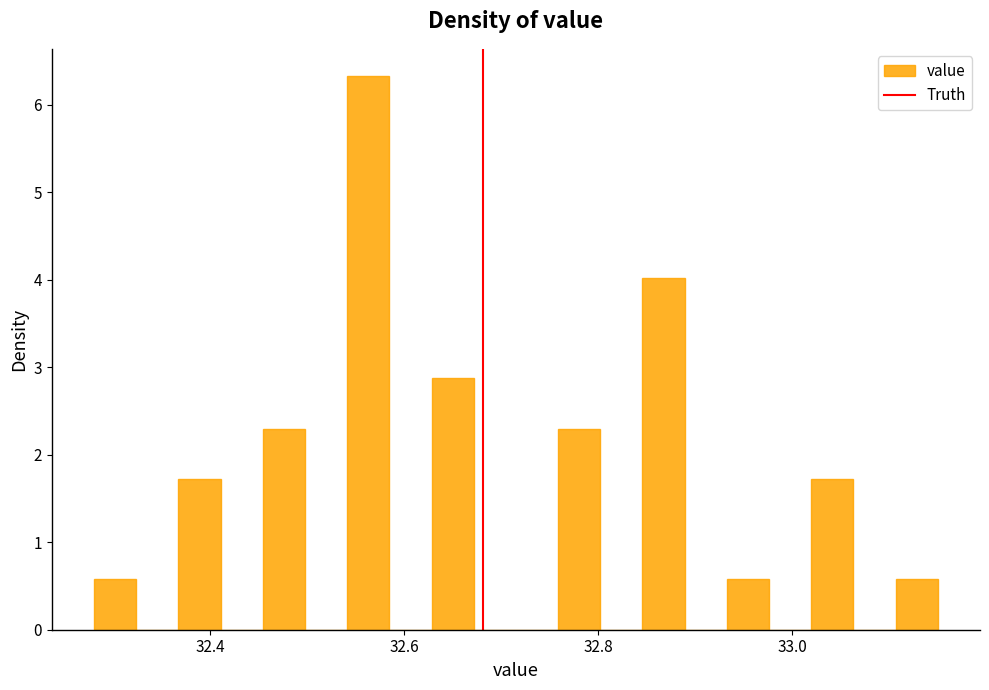

Around what value on the x-axis is the tallest bar? Give the approximate position of its centre, as read against the axis.

32.56